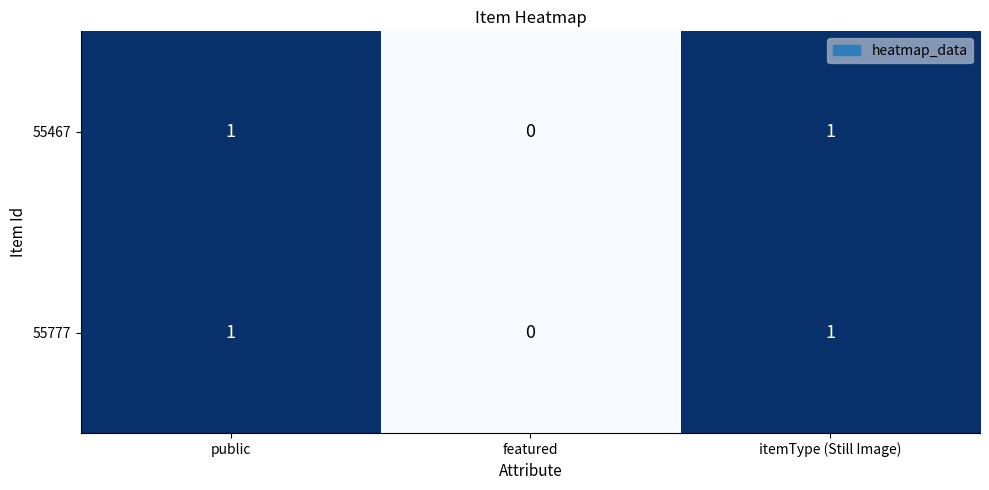

Count the 55777 values in the range 0 to 1.

3